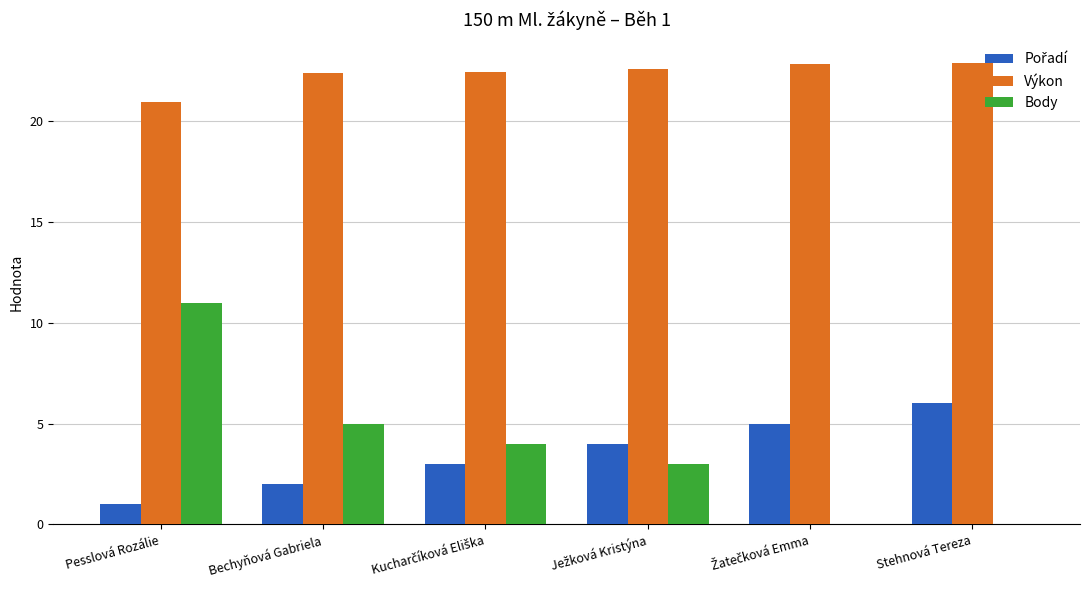

What is the spread (max minus min) of values at Stehnová Tereza?

22.9